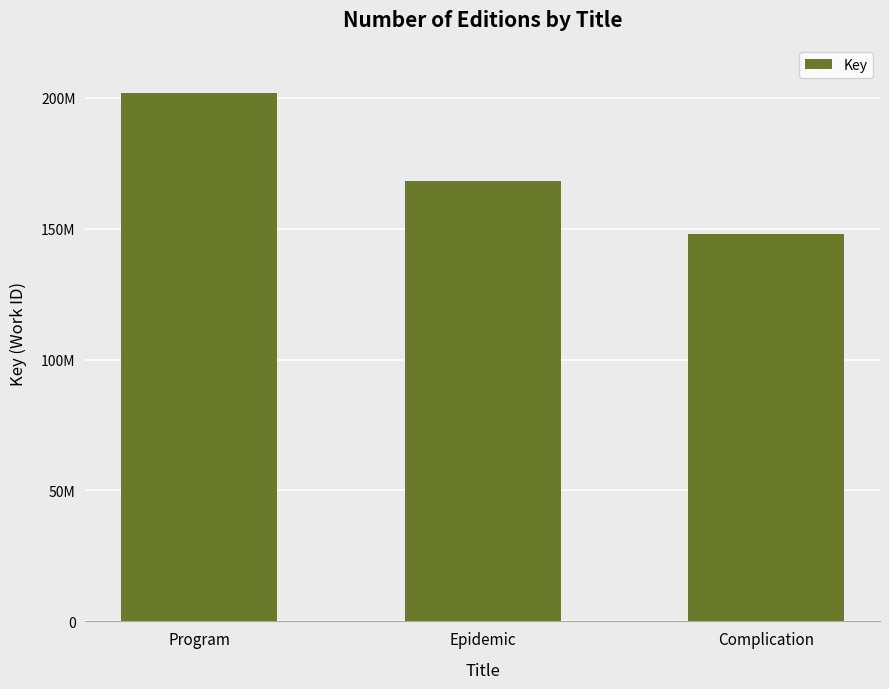

What position from the right is Epidemic?

2